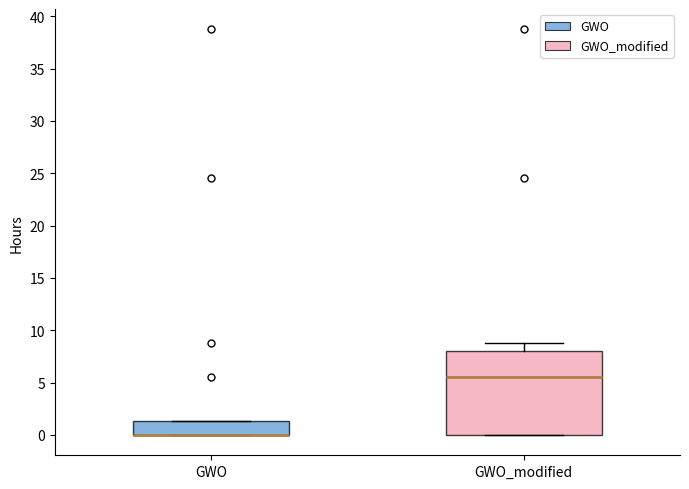

Reading left to right, transcribe this box plot: for each box, give where its median line is, the range the box spans, and where its two whiskers end, as read against the y-axis. The values are not printed on the chart, so give them approximately, as read against the axis.

GWO: median 0.0 (drawn on the box's lower edge), box 0.0 to 1.5, whiskers 0.0 to 1.5
GWO_modified: median 5.5, box 0.0 to 8.0, whiskers 0.0 to 9.0